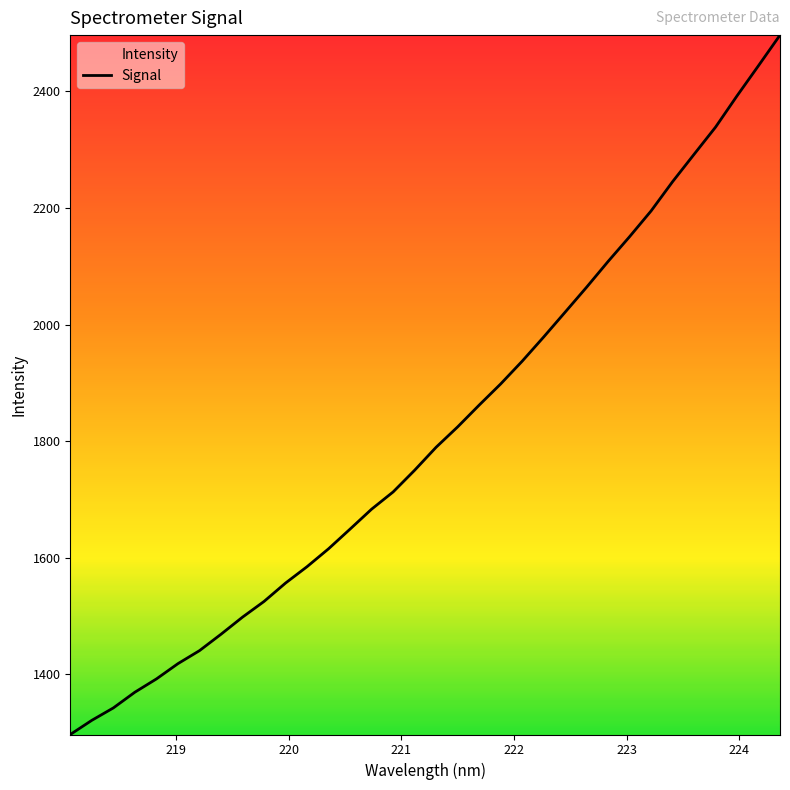

Does the chart have visible grid lines?

No